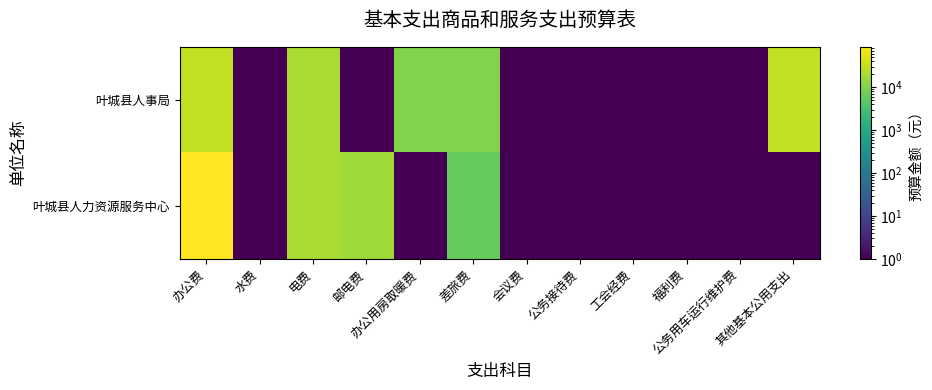

Count the number of categories in the chart.

12